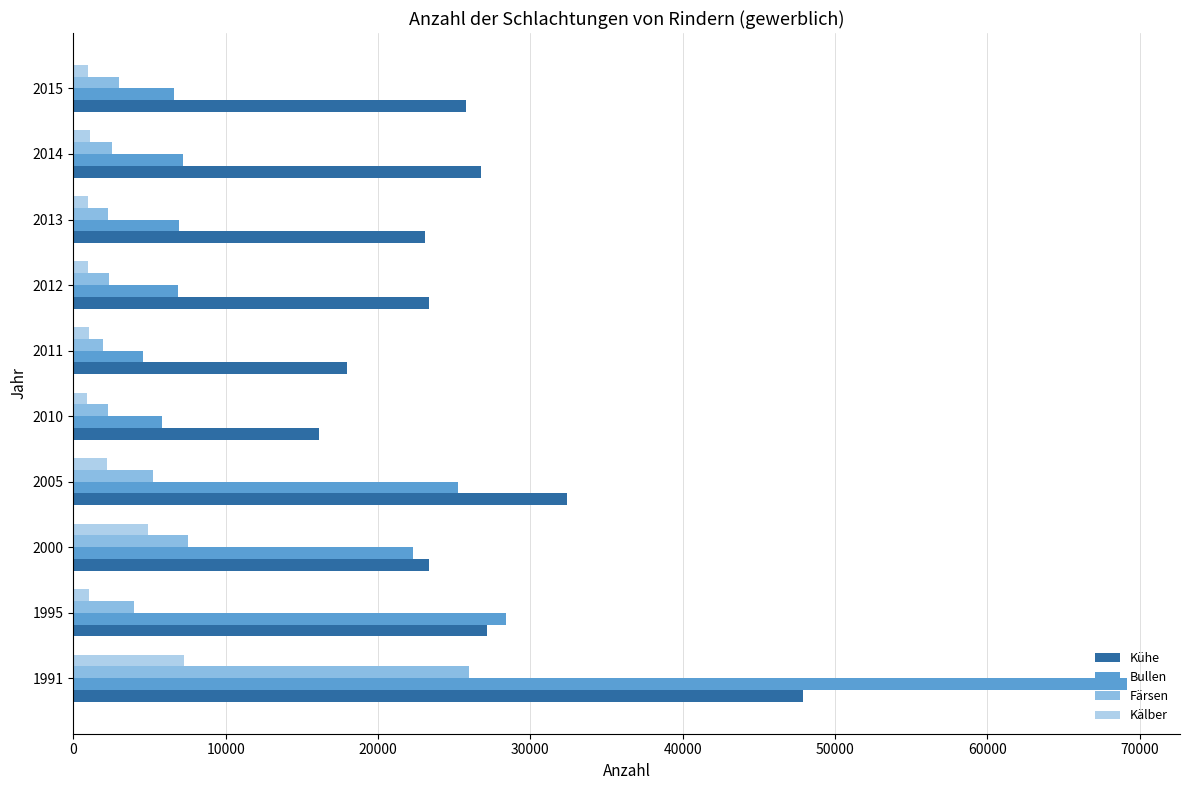

Where is Kälber nearest to the value 4074?

2000